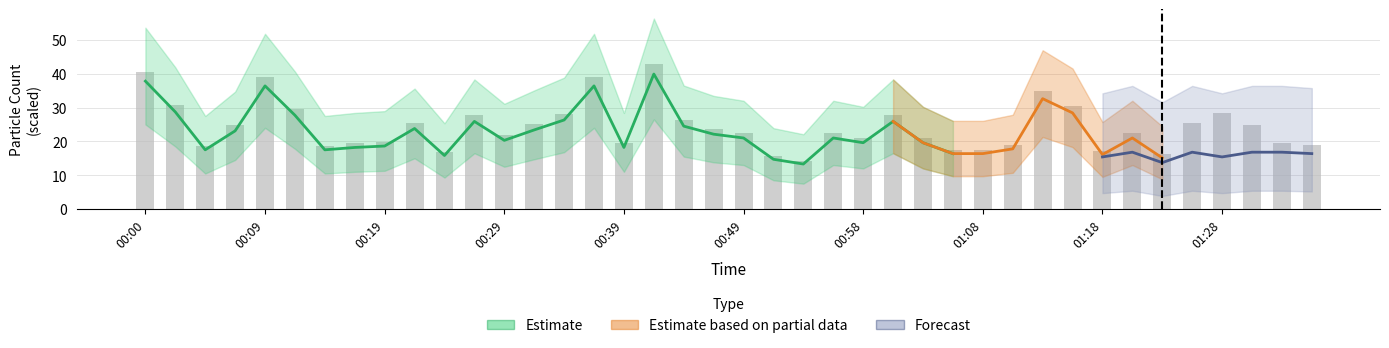

What is the maximum value shown in the chart?

41.7